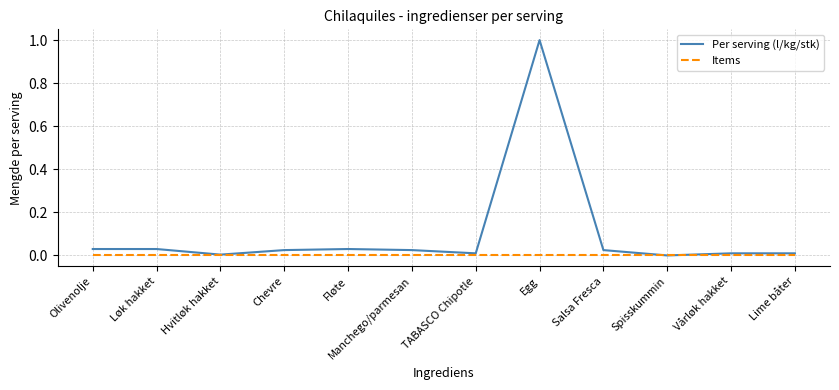

What is the greatest value displayed?

1.0